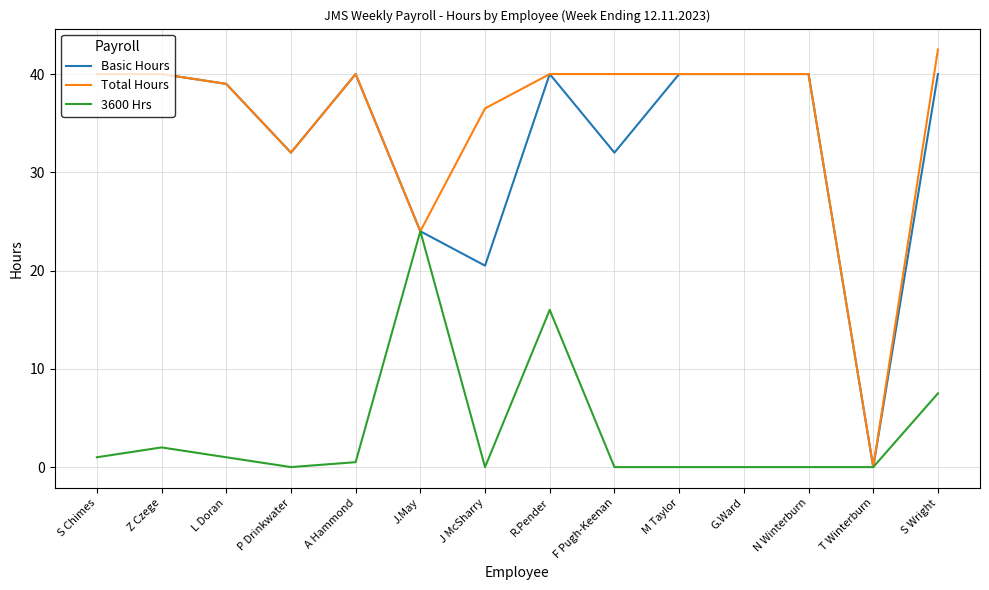

What position from the right is L Doran?

12